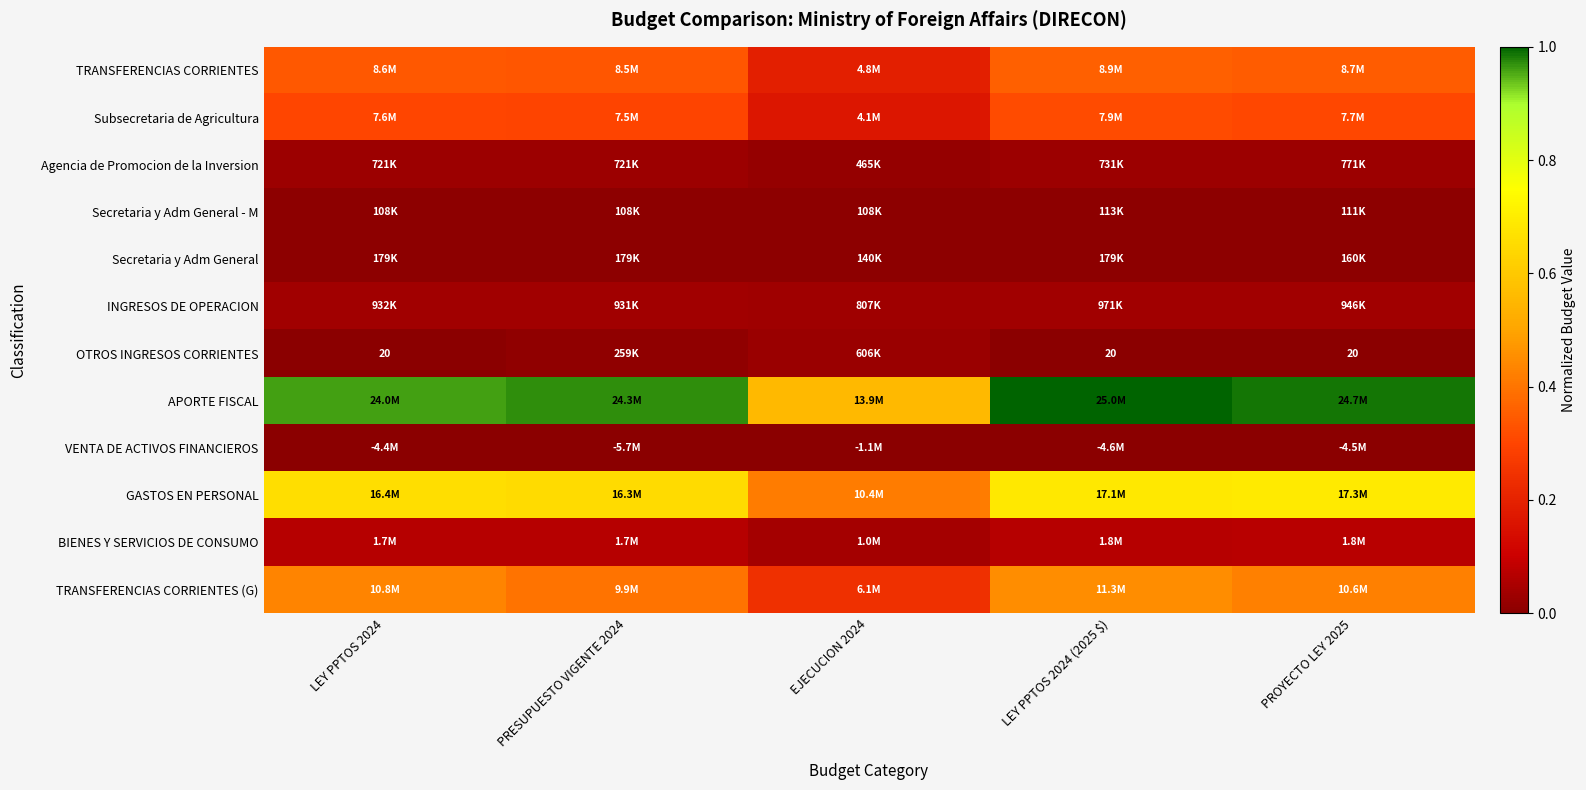

Is it true that TRANSFERENCIAS CORRIENTES (G) equals 0.5 at LEY PPTOS 2024 (2025 $)?

True